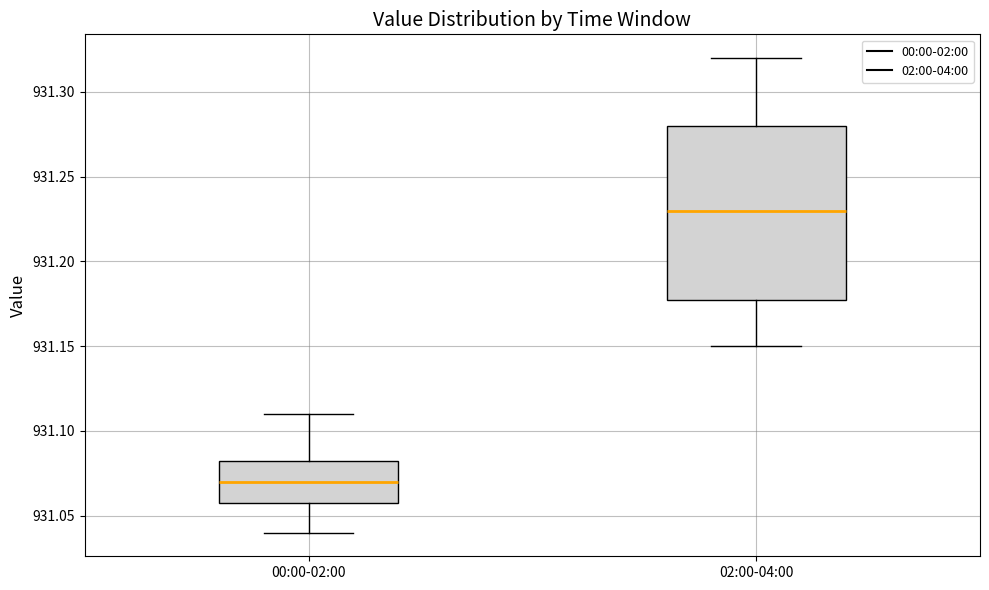

Where does the lower whisker of the box for 02:00-04:00 end on the y-axis? The values are not printed on the chart, so give them approximately, as read against the axis.

931.150